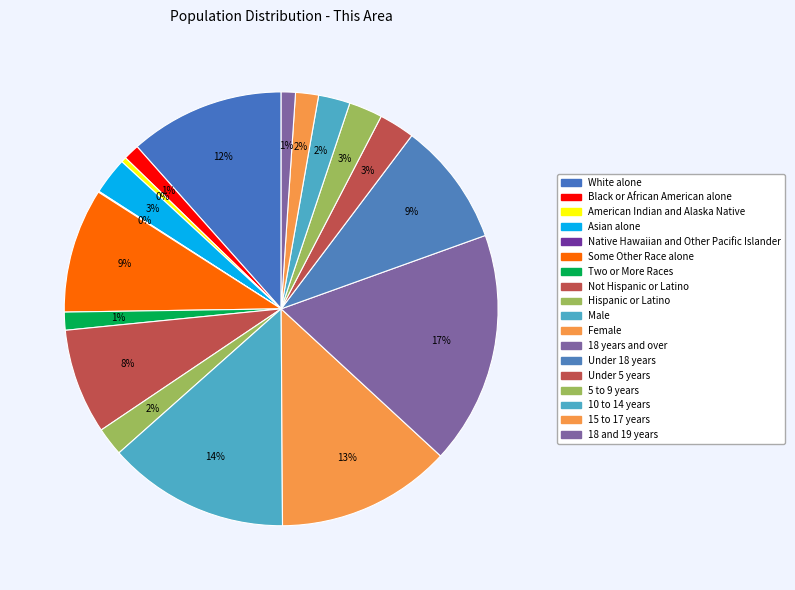

Approximately how many times larger is the value at Two or More Races compared to 5 to 9 years?

0.5